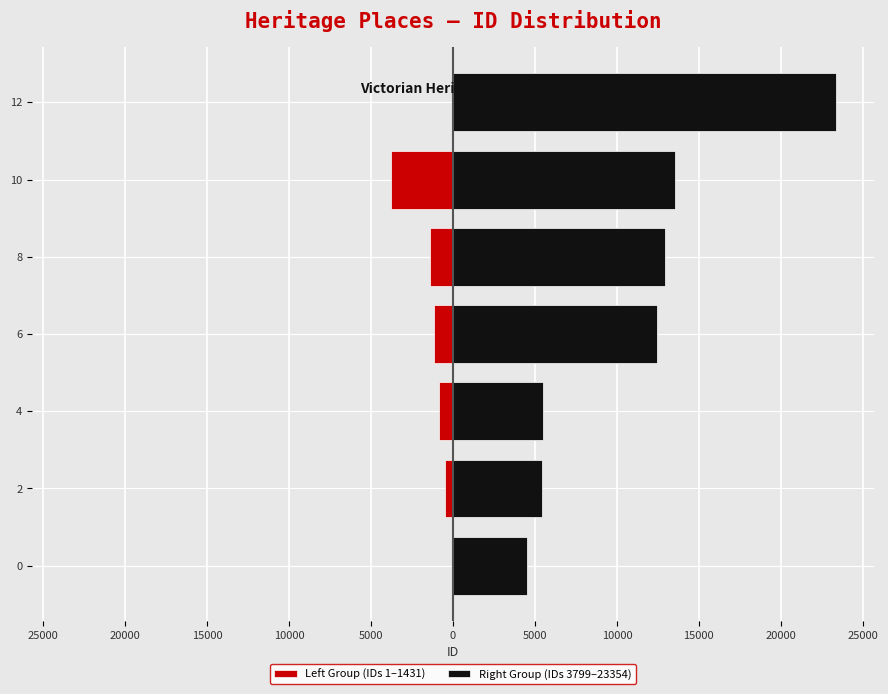

Which series has the largest range (max minus min)?

Right Group (IDs 3799–23354)